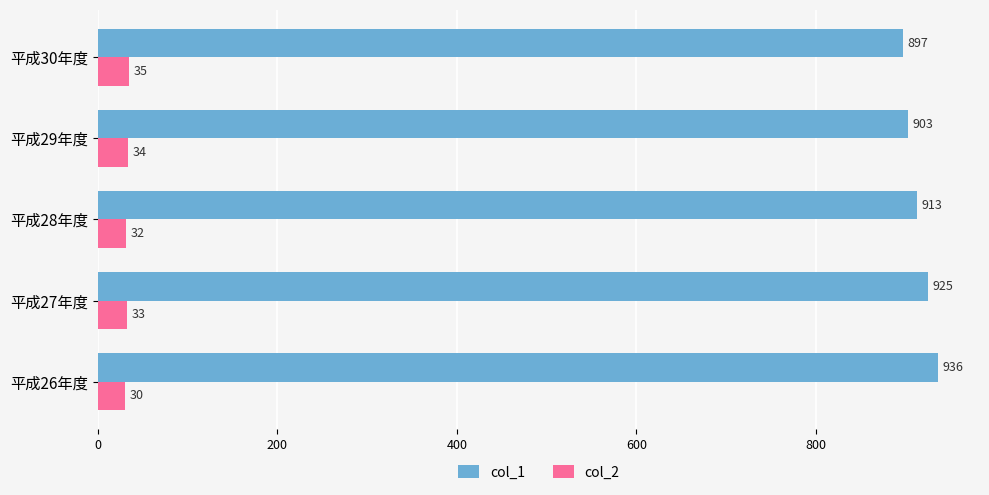

At which label is col_2 closest to 32?

平成28年度